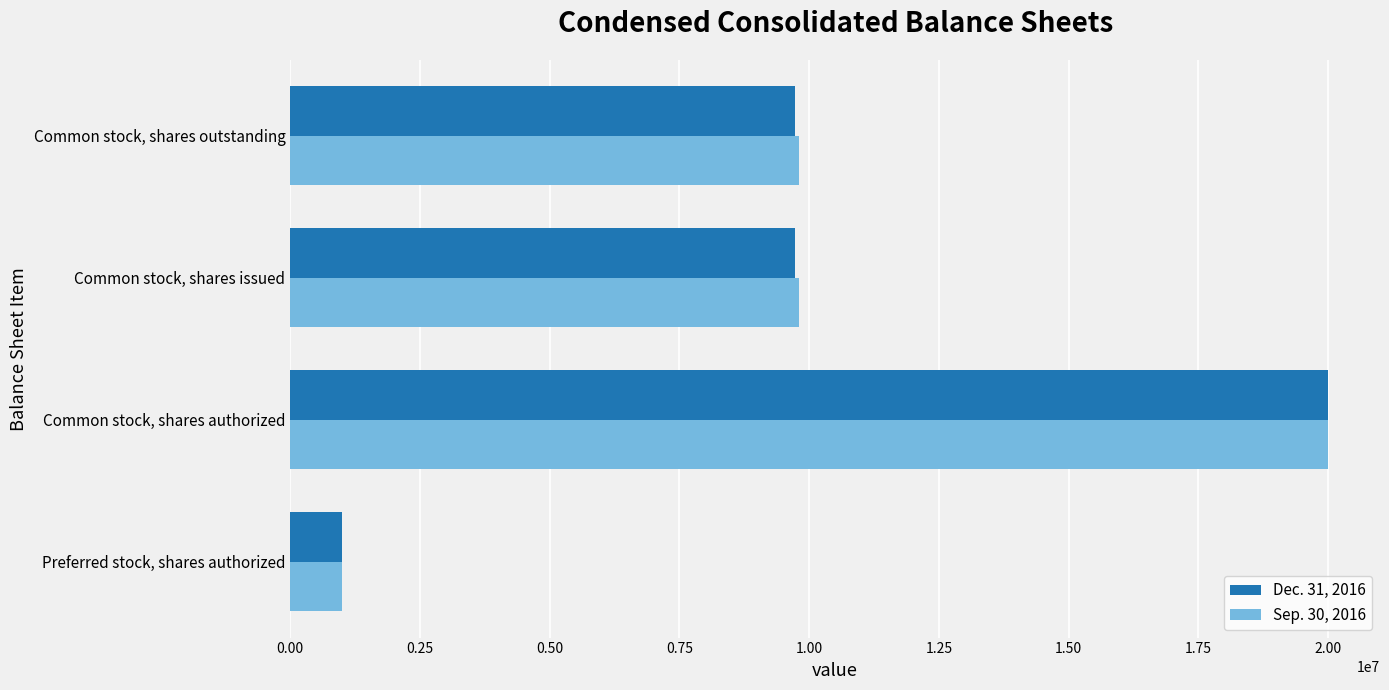

Which label corresponds to the largest value in the chart?

Common stock, shares authorized